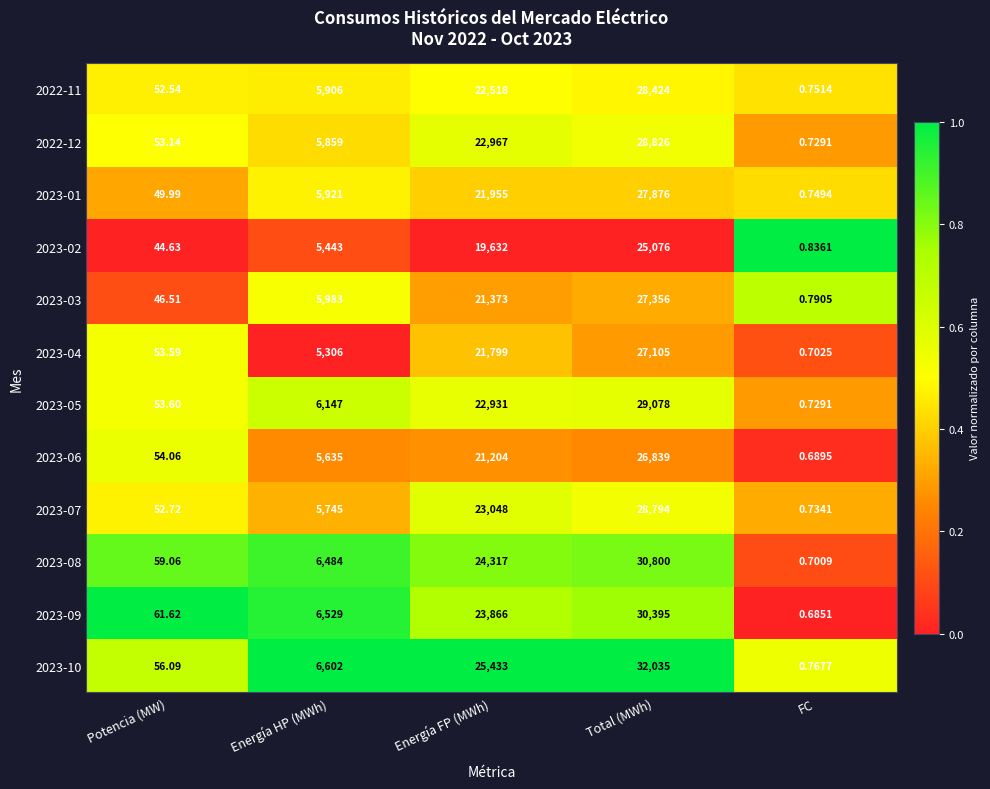

List the labels in order of 2023-03 value, largest first.

Total (MWh), Energía FP (MWh), Energía HP (MWh), Potencia (MW), FC